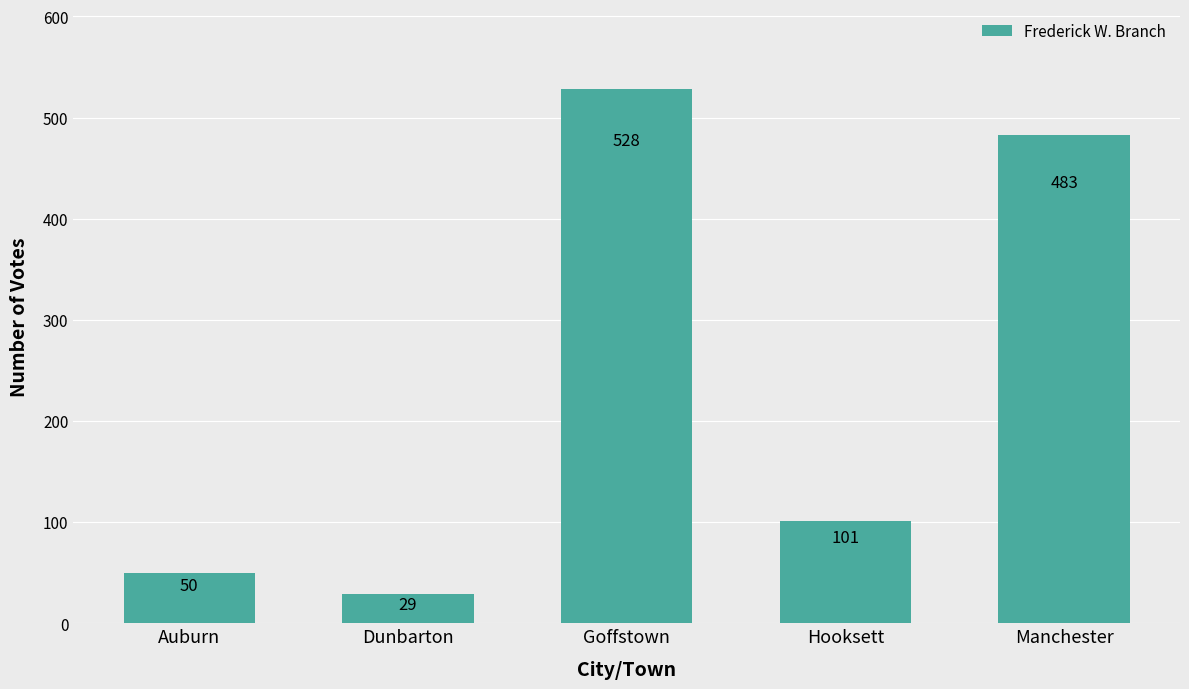

How many data points are less than 101?

2